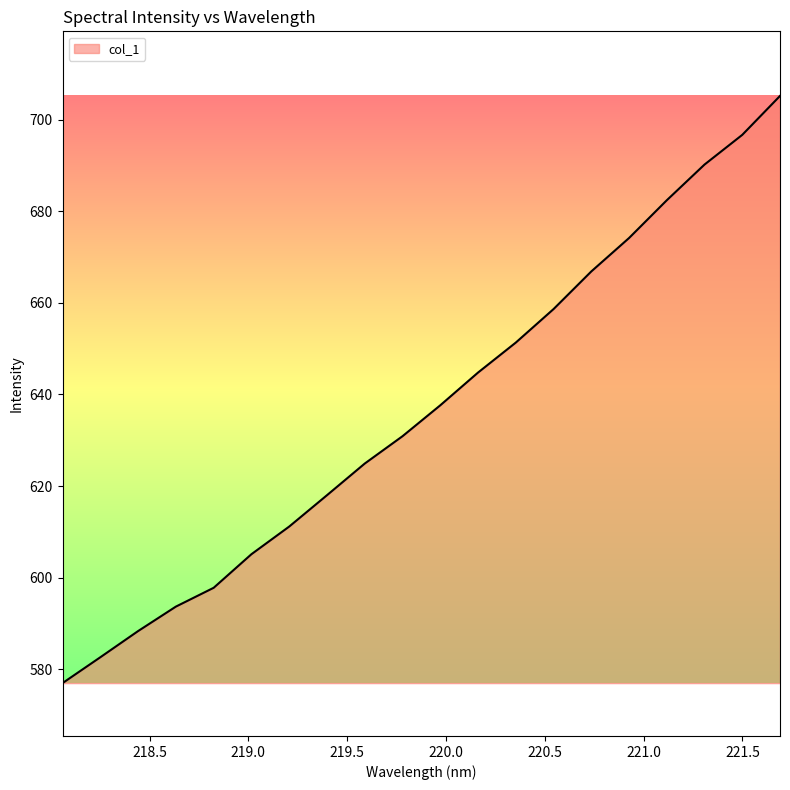

What is the smallest value displayed?

577.0